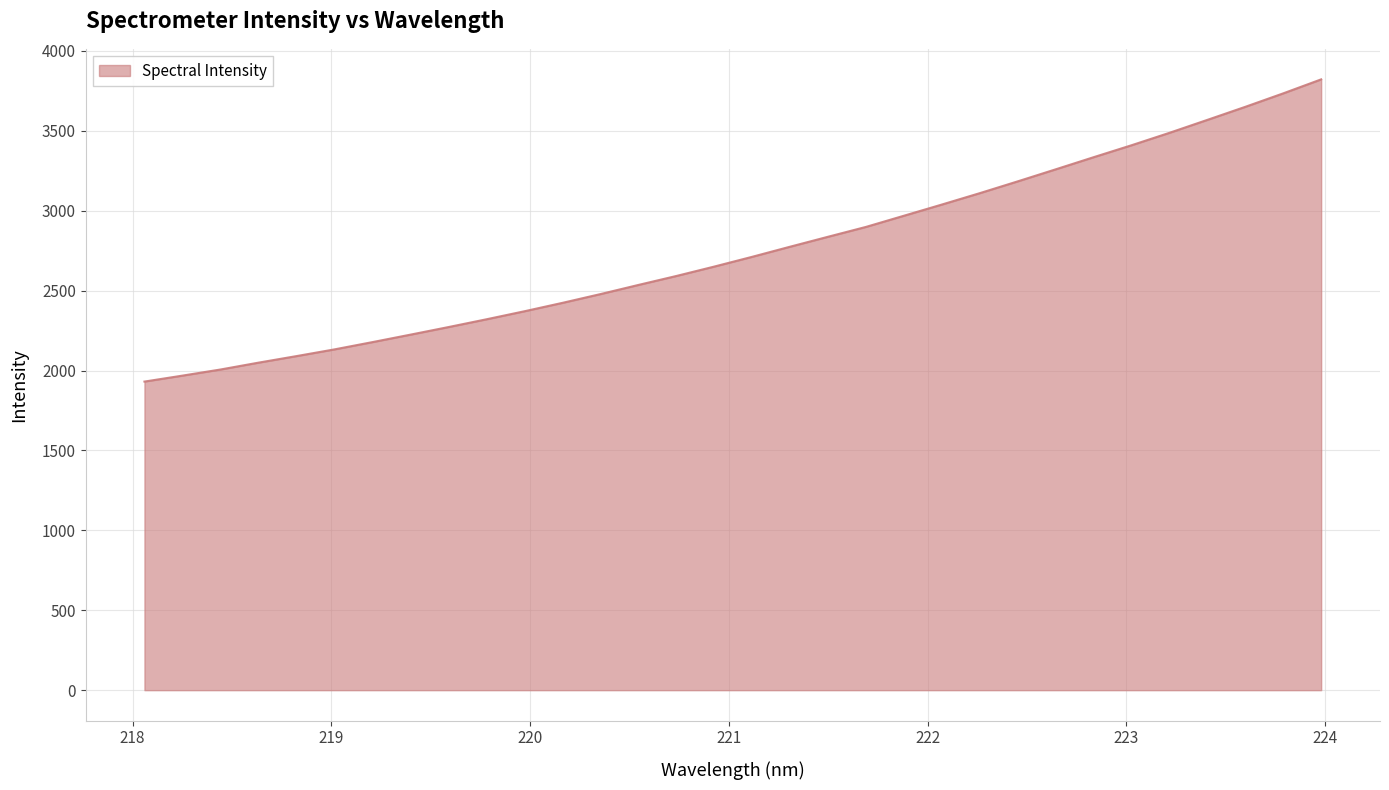

What is the greatest value displayed?

3822.3